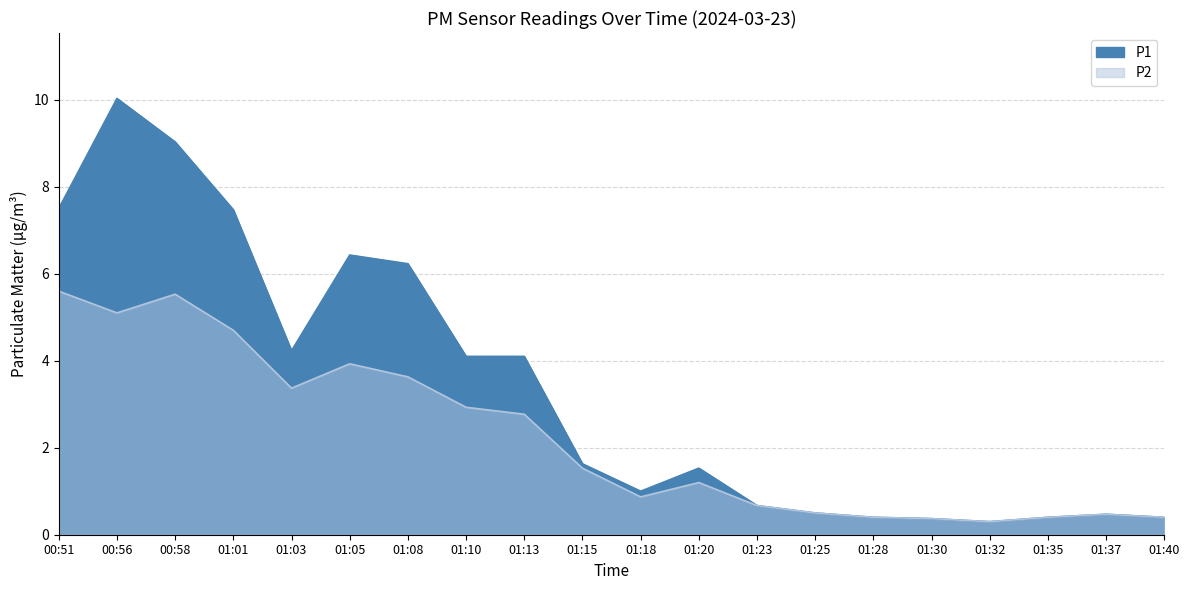

At which label does P2 first exceed 1?

00:51